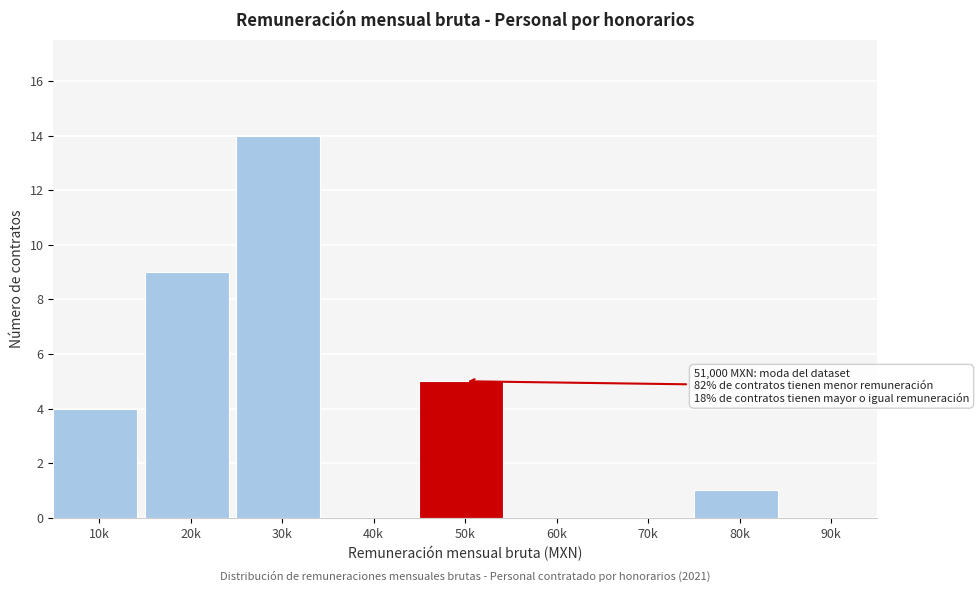

Reading left to right, list all the values displayed in this chart.

10k=4	20k=9	30k=14	40k=0	50k=5	60k=0	70k=0	80k=1	90k=0